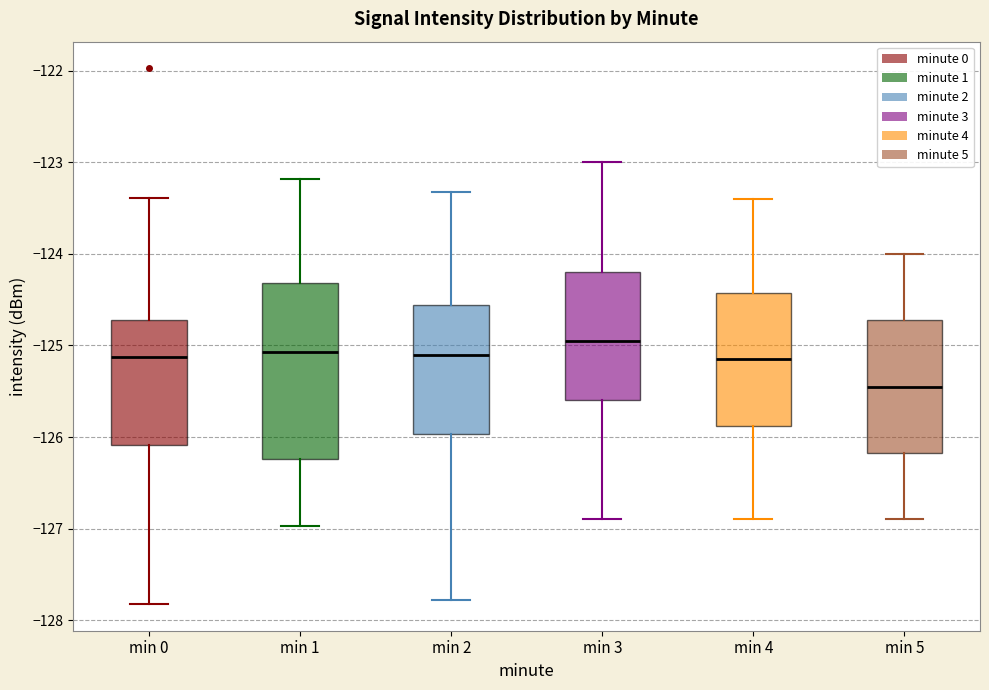

Reading left to right, transcribe this box plot: for each box, give where its median line is, the range the box spans, and where its two whiskers end, as read against the y-axis. The values are not printed on the chart, so give them approximately, as read against the axis.

min 0: median -125.1, box -126.1 to -124.7, whiskers -127.8 to -123.4
min 1: median -125.1, box -126.2 to -124.3, whiskers -127.0 to -123.2
min 2: median -125.1, box -126.0 to -124.6, whiskers -127.8 to -123.3
min 3: median -124.9, box -125.6 to -124.2, whiskers -126.9 to -123.0
min 4: median -125.1, box -125.9 to -124.4, whiskers -126.9 to -123.4
min 5: median -125.4, box -126.2 to -124.7, whiskers -126.9 to -124.0